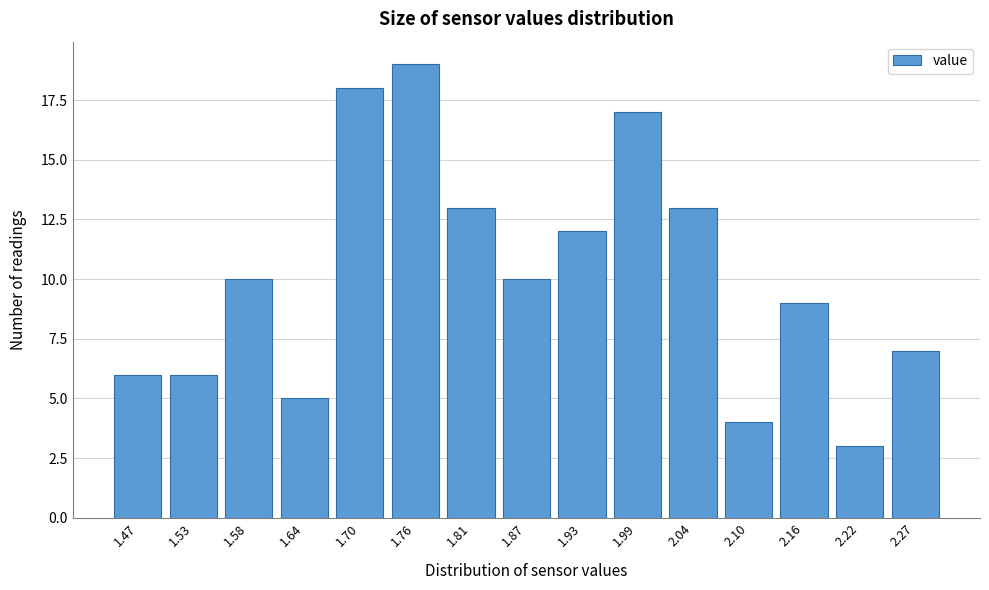

Reading left to right, what are all the values shown in this chart?

6	6	10	5	18	19	13	10	12	17	13	4	9	3	7